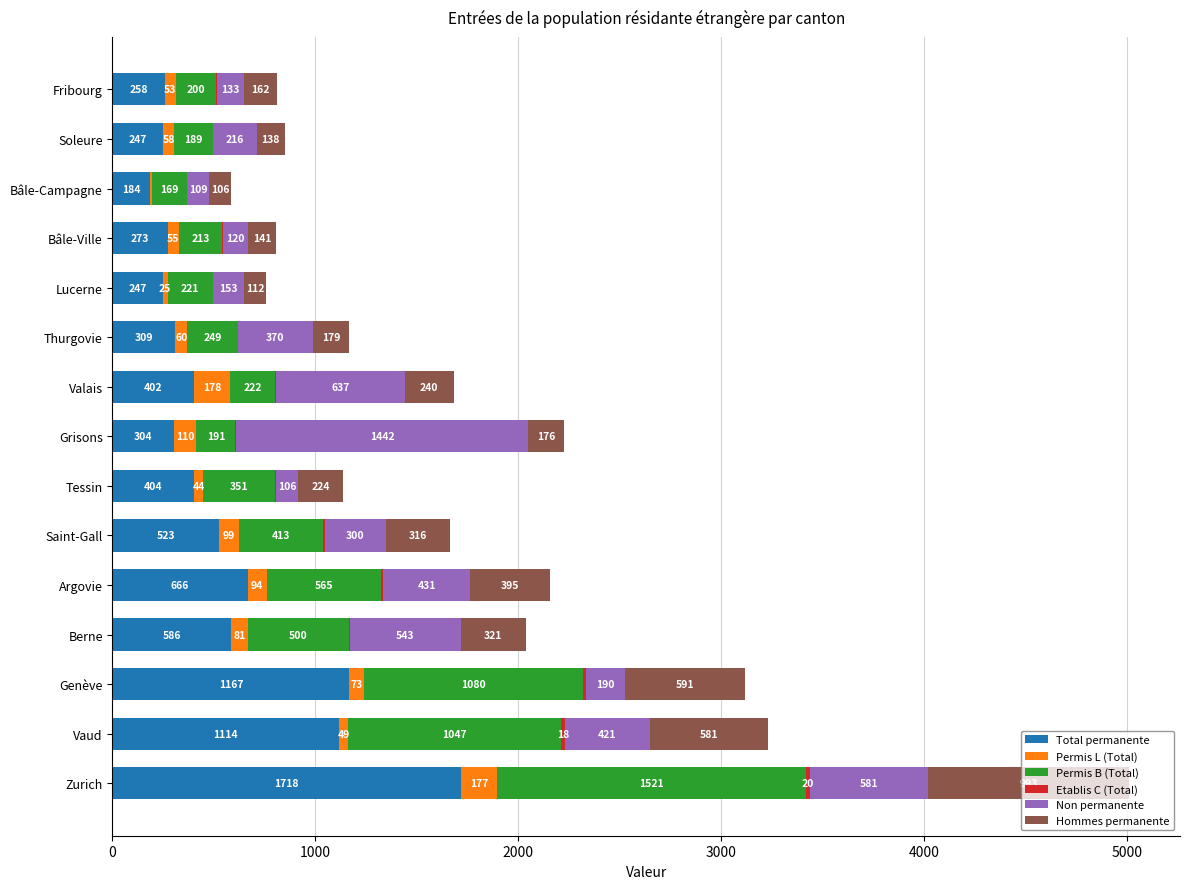

Which category has the highest value in the Total permanente series?

Zurich